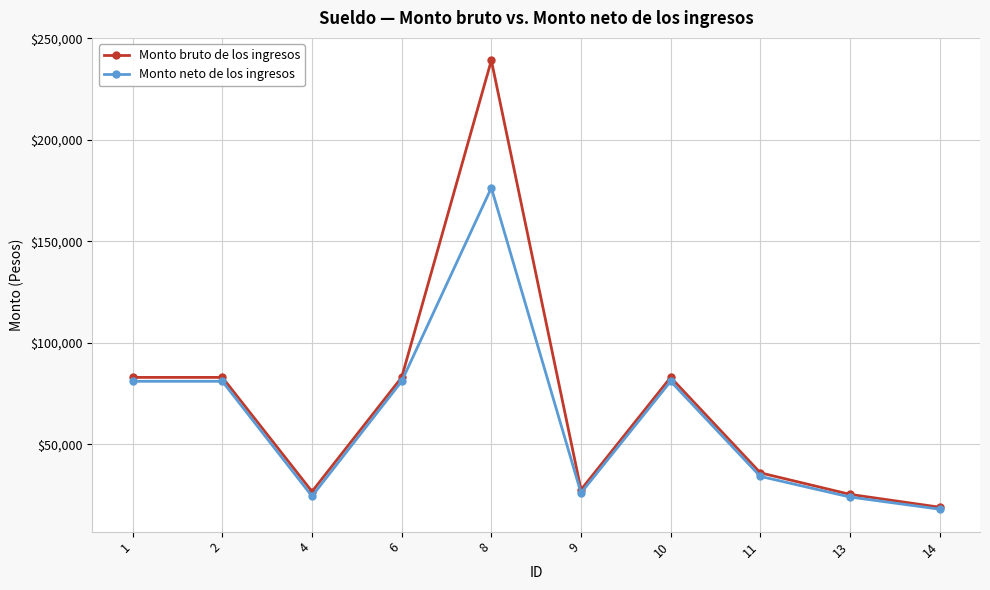

Which series has the widest spread of values?

Monto bruto de los ingresos